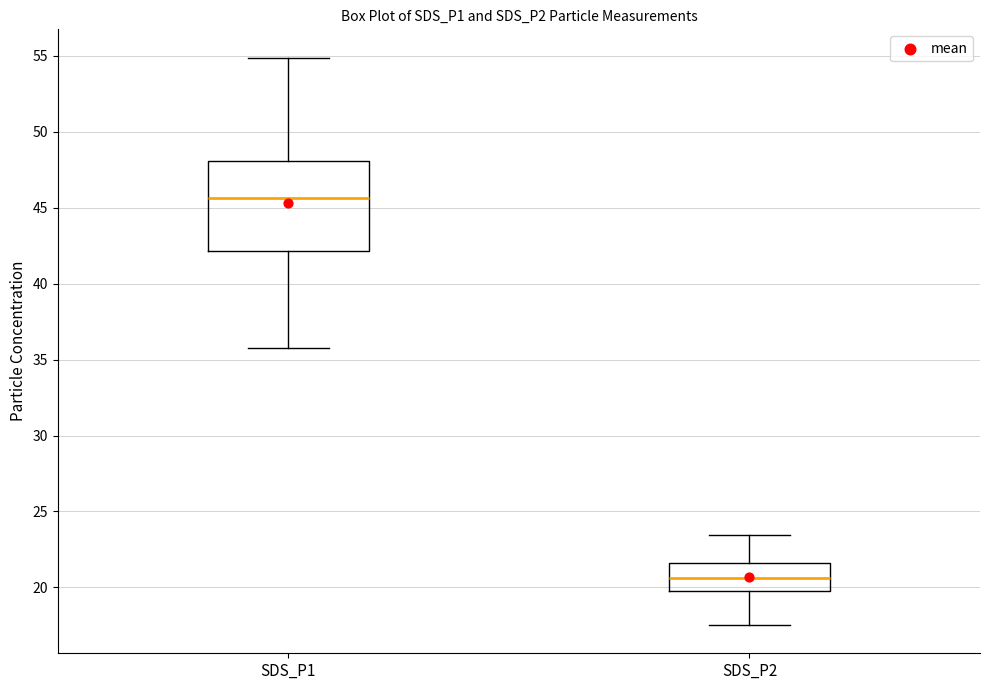

Which box is the tallest, from its lower edge to its upper edge?

SDS_P1